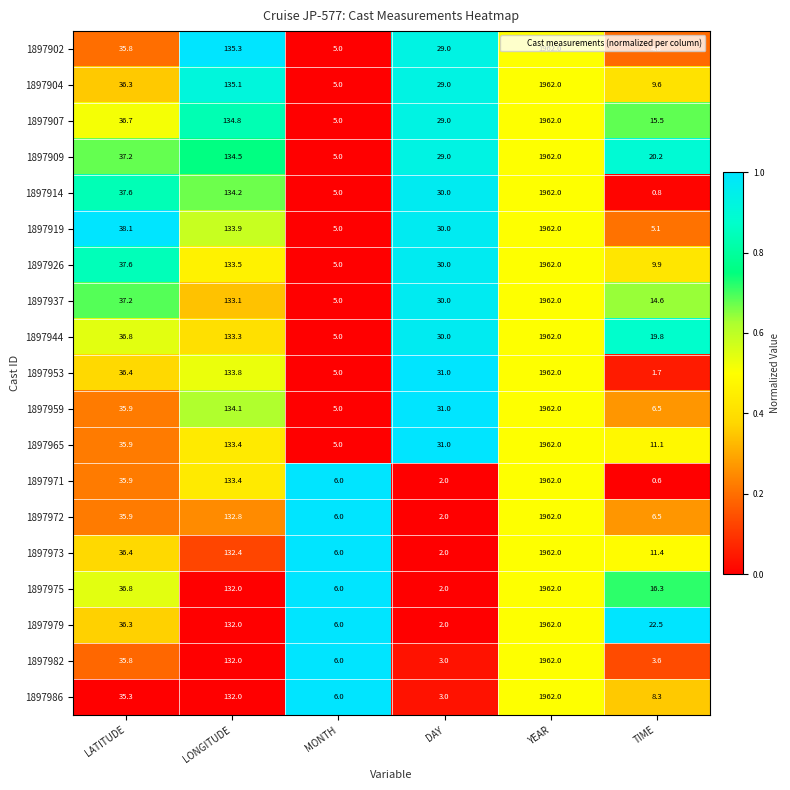

How many distinct data groups are displayed?

19